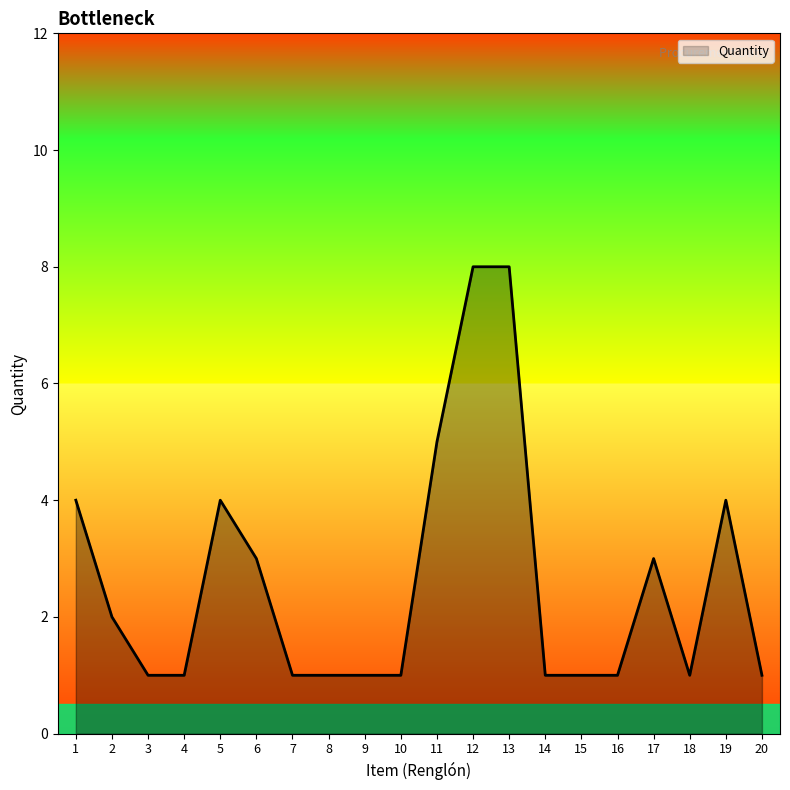

Is it true that the value at 5 is 1?

False